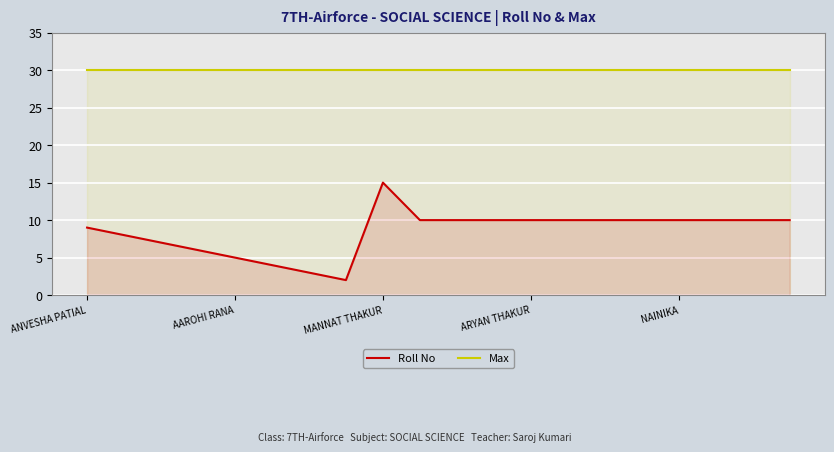

True or false: Max has a value of 30 at 9.

True